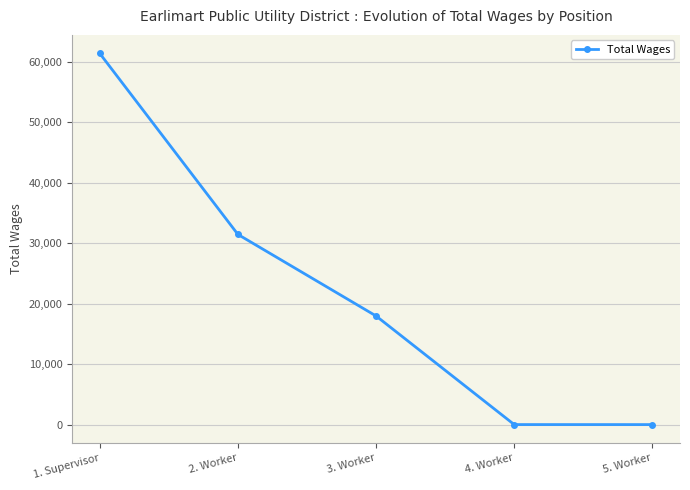

Approximately how many times larger is the value at 4. Worker compared to 5. Worker?

1.0